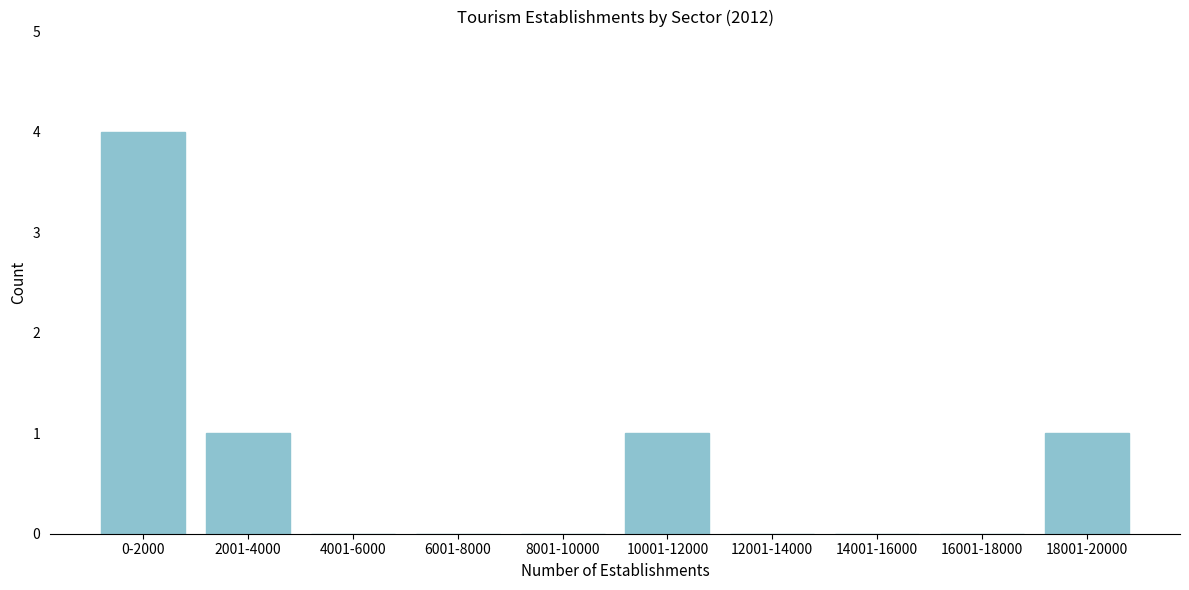

Reading right to left, extract all data points from this chart.

18001-20000=1	16001-18000=0	14001-16000=0	12001-14000=0	10001-12000=1	8001-10000=0	6001-8000=0	4001-6000=0	2001-4000=1	0-2000=4